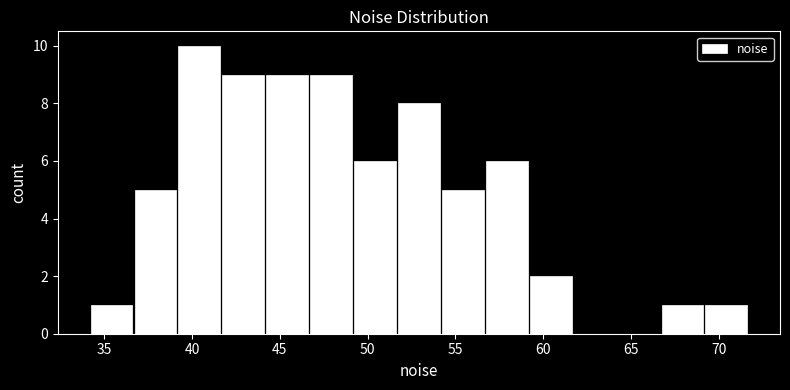

Reading left to right, list every bar in this chart as the range it spans on the x-axis followed by its height. Neither the bar edges nor the heights are printed on the chart, so give them approximately, as read against the axes.

34.0 to 36.5: 1
36.5 to 39.0: 5
39.0 to 41.5: 10
41.5 to 44.0: 9
44.0 to 46.5: 9
46.5 to 49.0: 9
49.0 to 51.5: 6
51.5 to 54.0: 8
54.0 to 56.5: 5
56.5 to 59.0: 6
59.0 to 61.5: 2
61.5 to 64.0: 0
64.0 to 66.5: 0
66.5 to 69.0: 1
69.0 to 71.5: 1